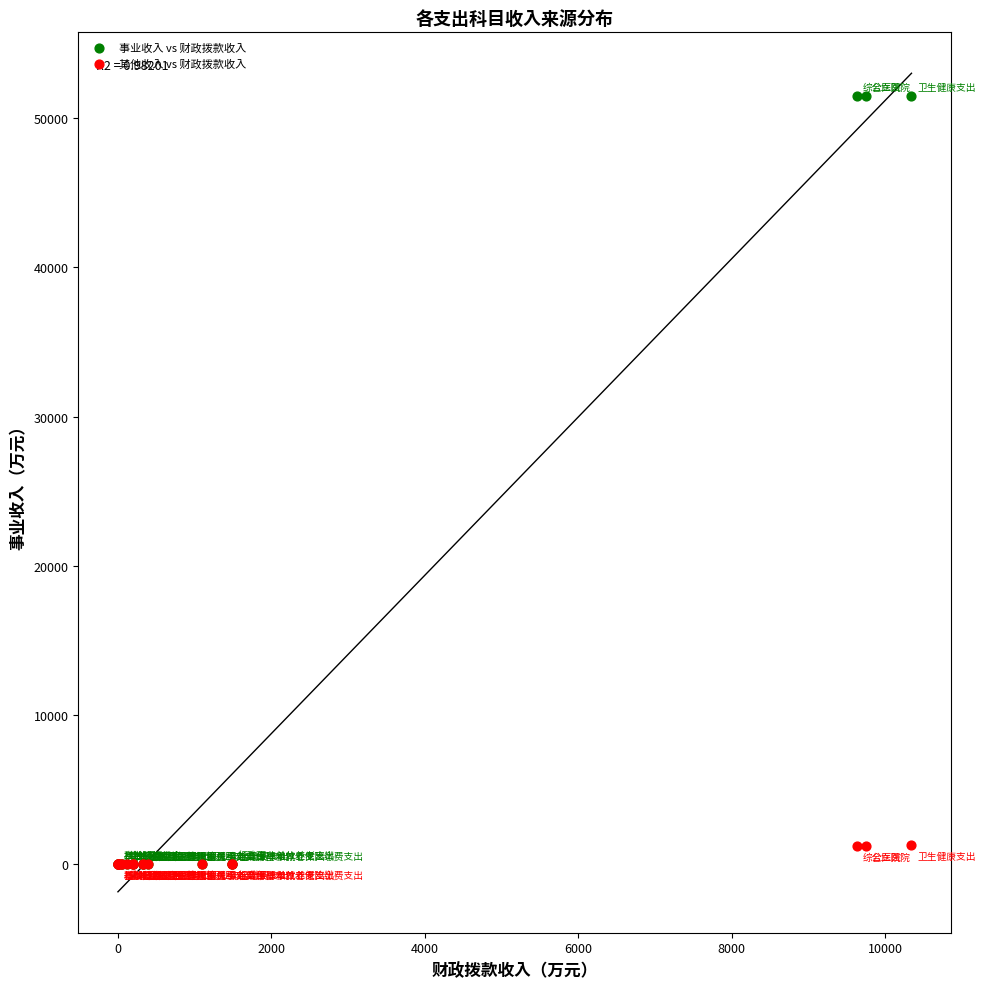

Which series has the widest spread of Y values?

事业收入 vs 财政拨款收入